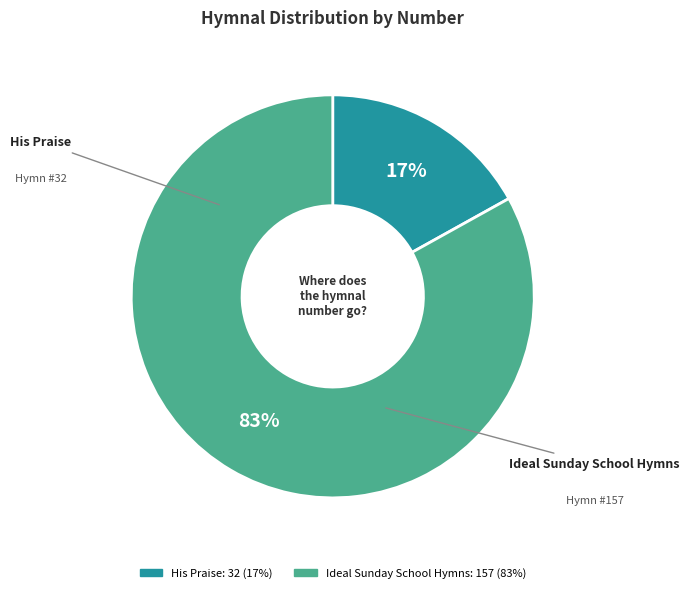

Approximately how many times larger is the value at Ideal Sunday School Hymns compared to His Praise?

4.9